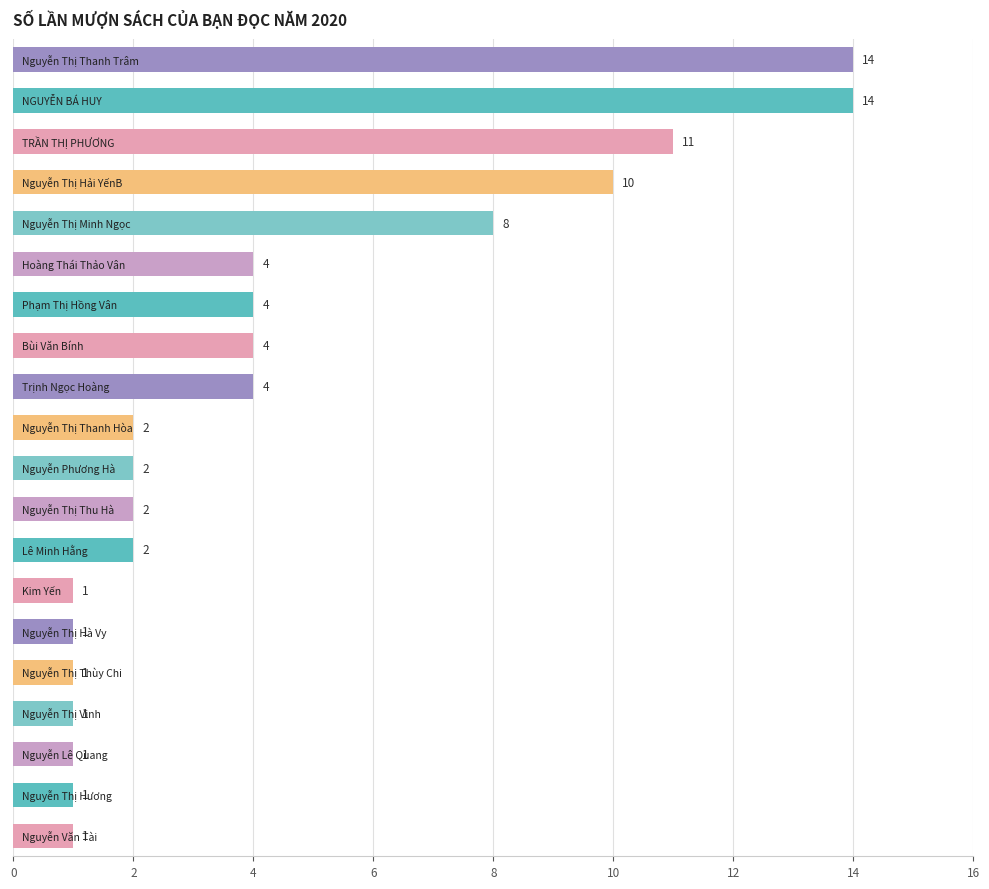

Reading top to bottom, transcribe all the data shown in this chart.

14	14	11	10	8	4	4	4	4	2	2	2	2	1	1	1	1	1	1	1